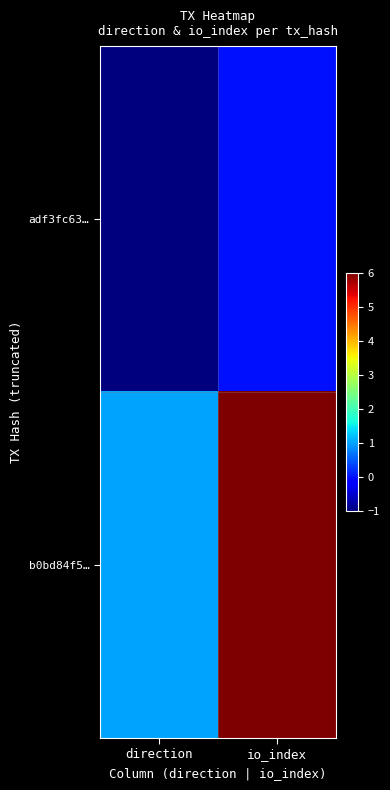

How many distinct data groups are displayed?

2